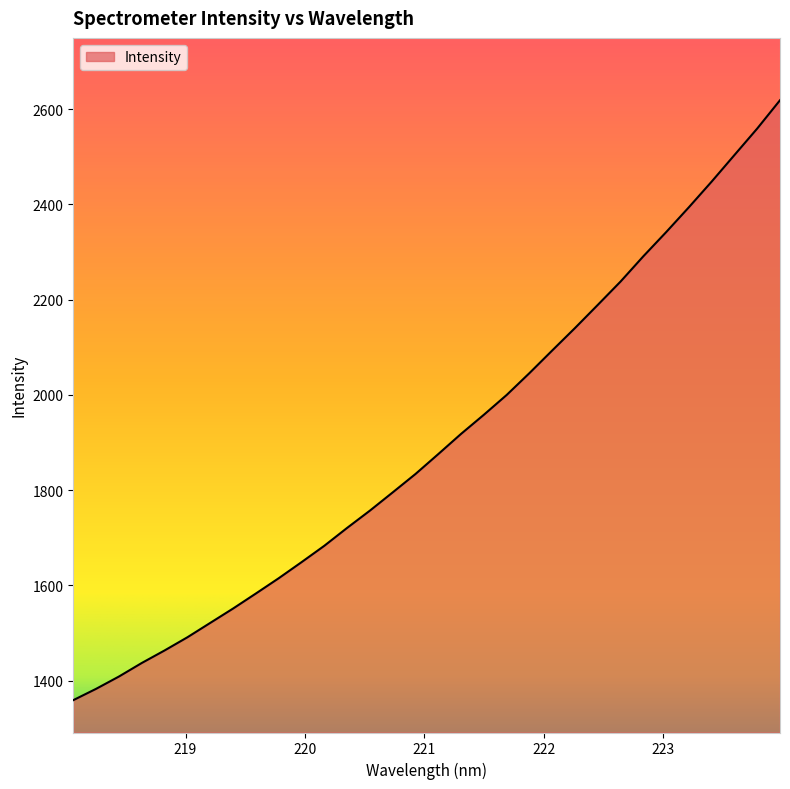

What is the difference between the maximum and second lowest values?

1236.3